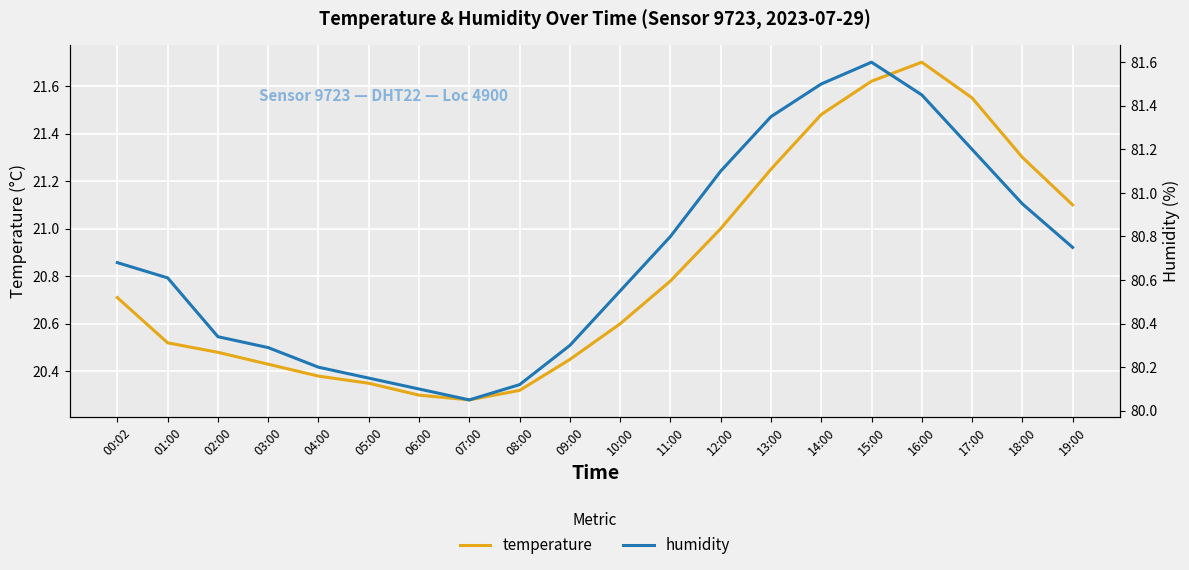

What is the value of the humidity point at the 7th from the left?

80.1